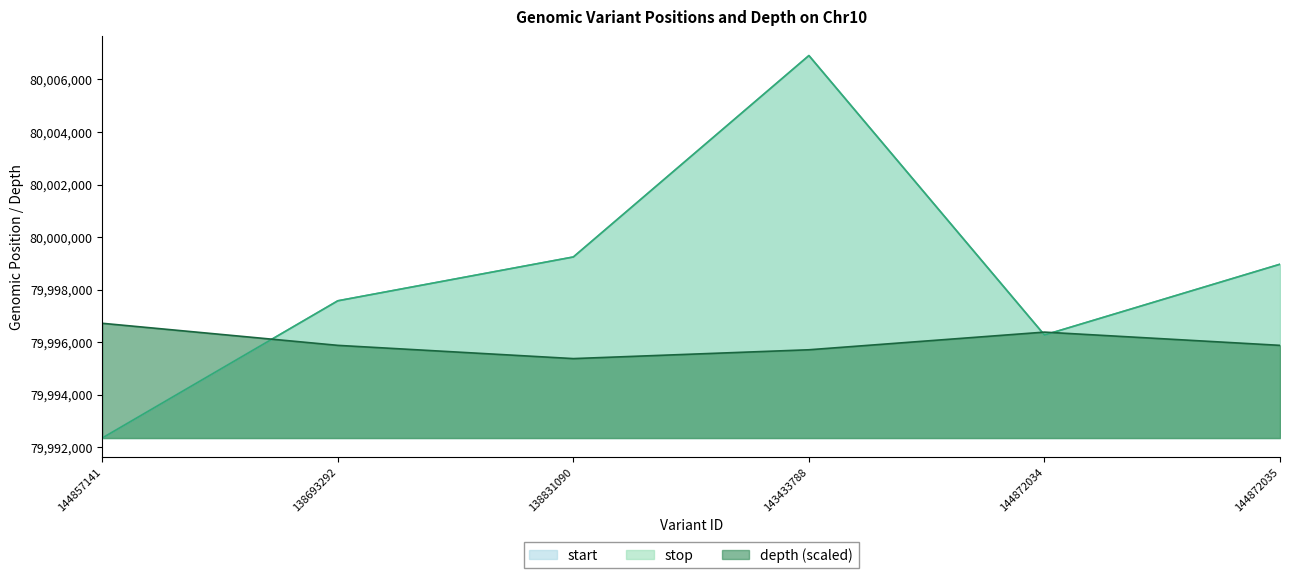

List the labels in order of start value, smallest first.

144857141, 144872034, 138693292, 144872035, 138831090, 143433788